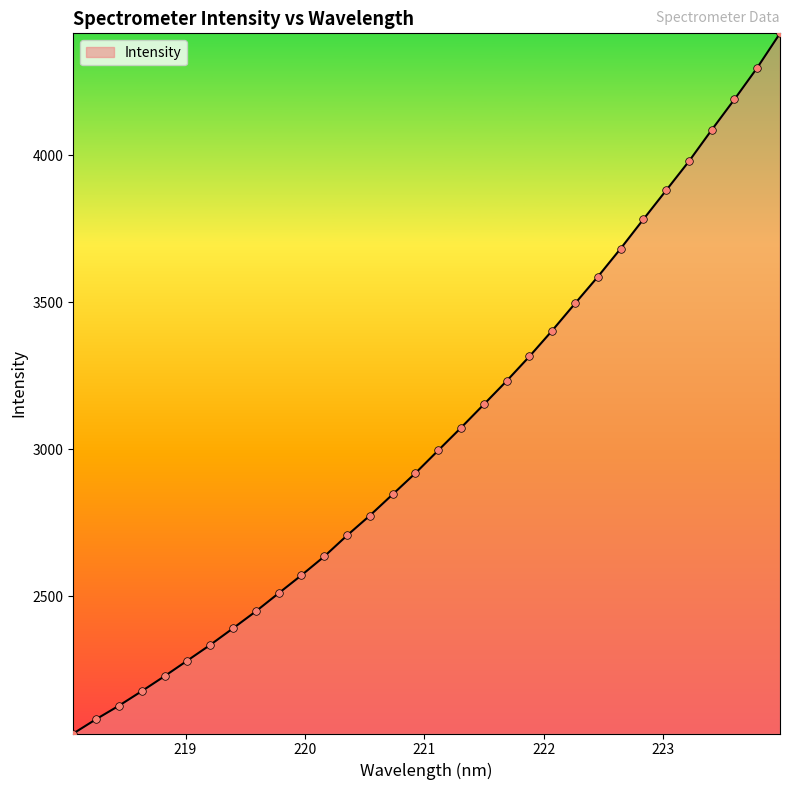

What is the greatest value displayed?

4414.4